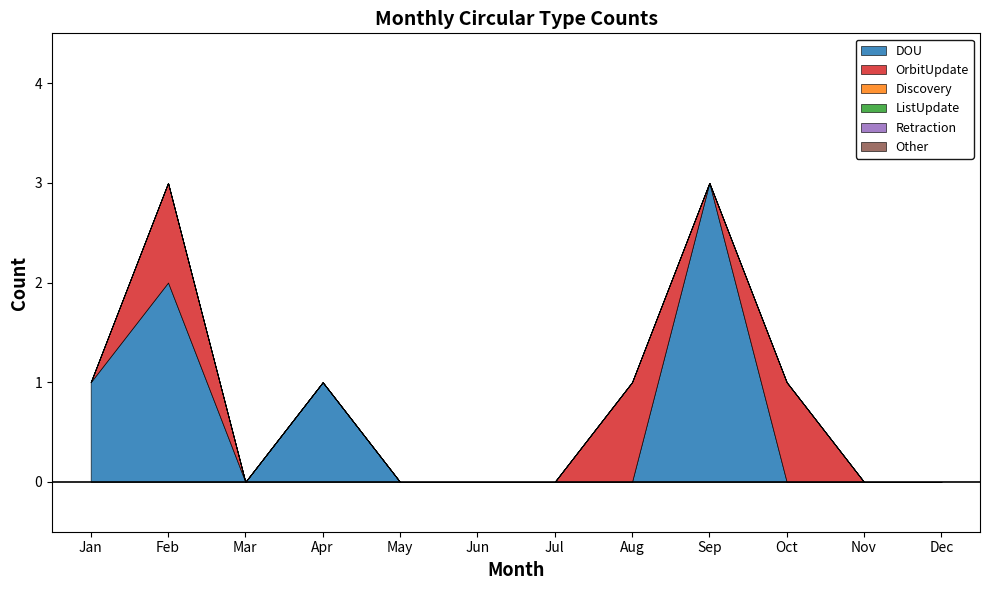

At which label is ListUpdate closest to 0?

Jan